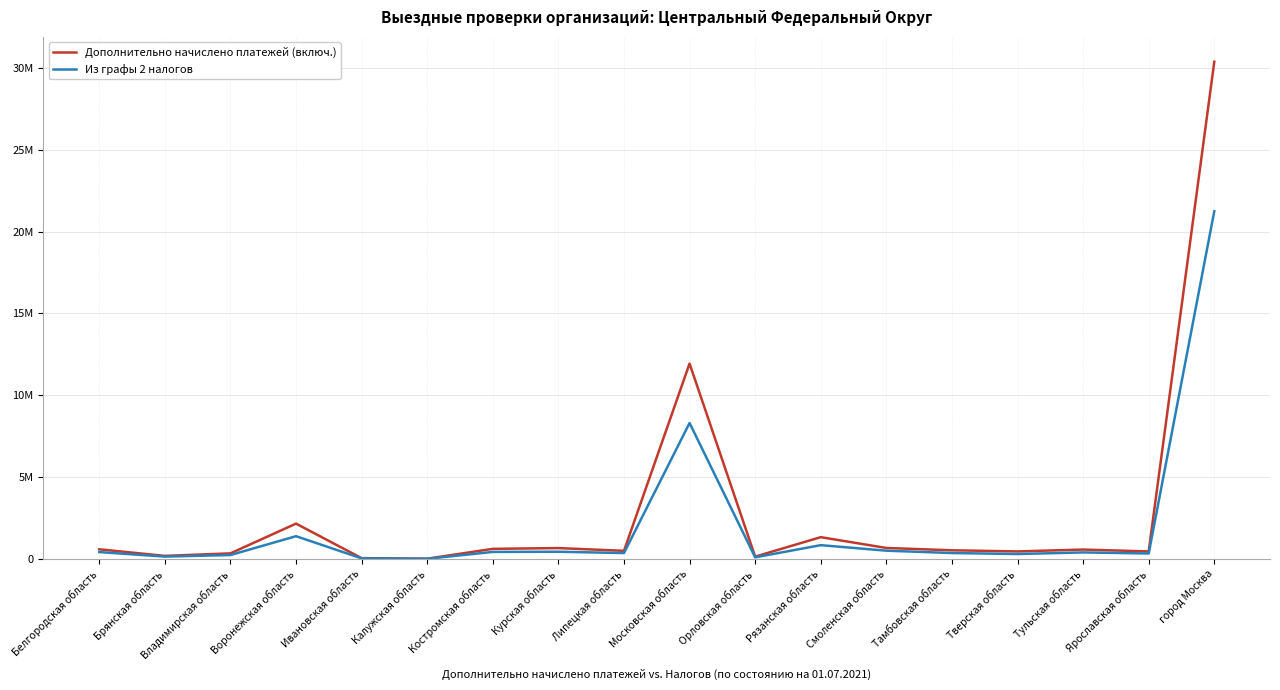

Rank the series by their average value, from lowest to highest.

Из графы 2 налогов, Дополнительно начислено платежей (включ.)